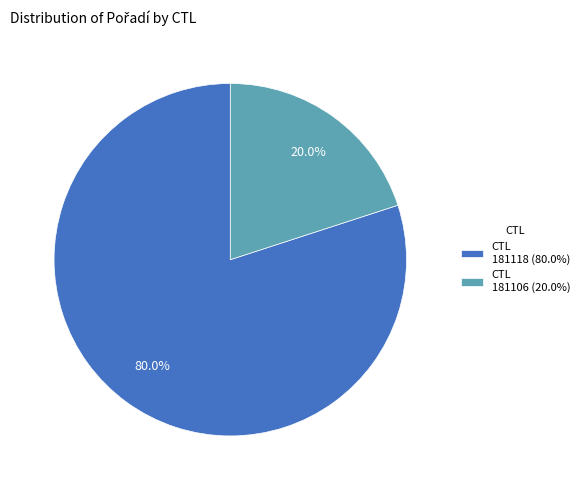

Which category accounts for the majority?

CTL 181118 (80.0%)